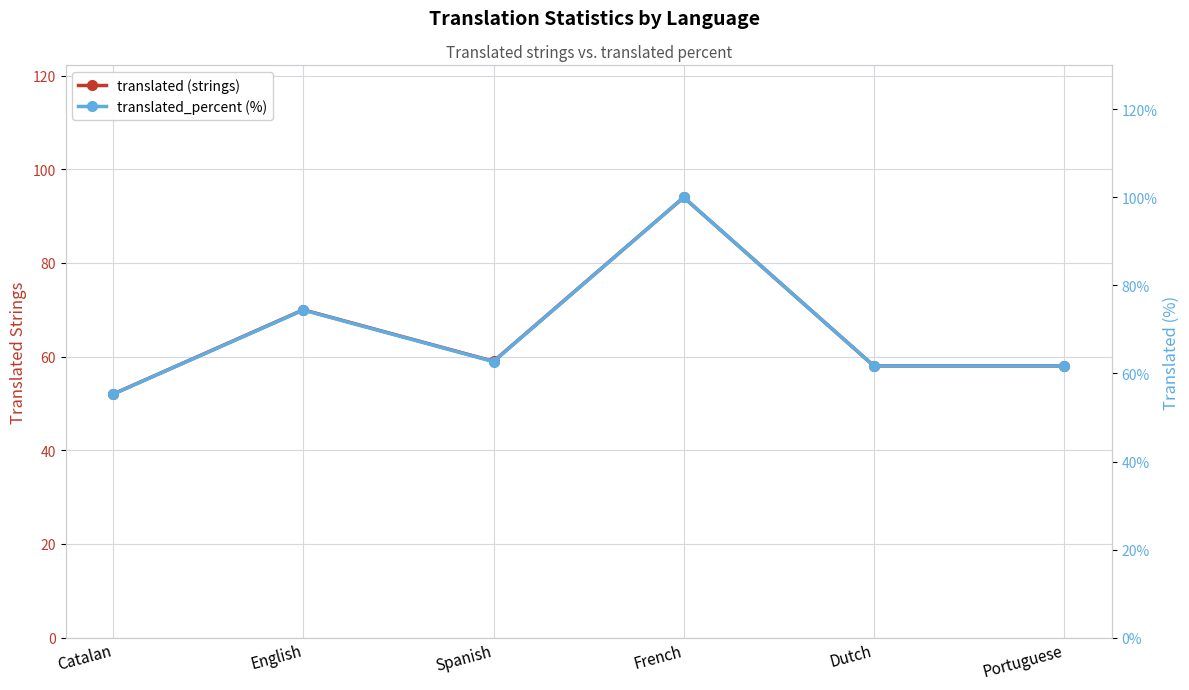

Which series has the largest range (max minus min)?

translated_percent (%)